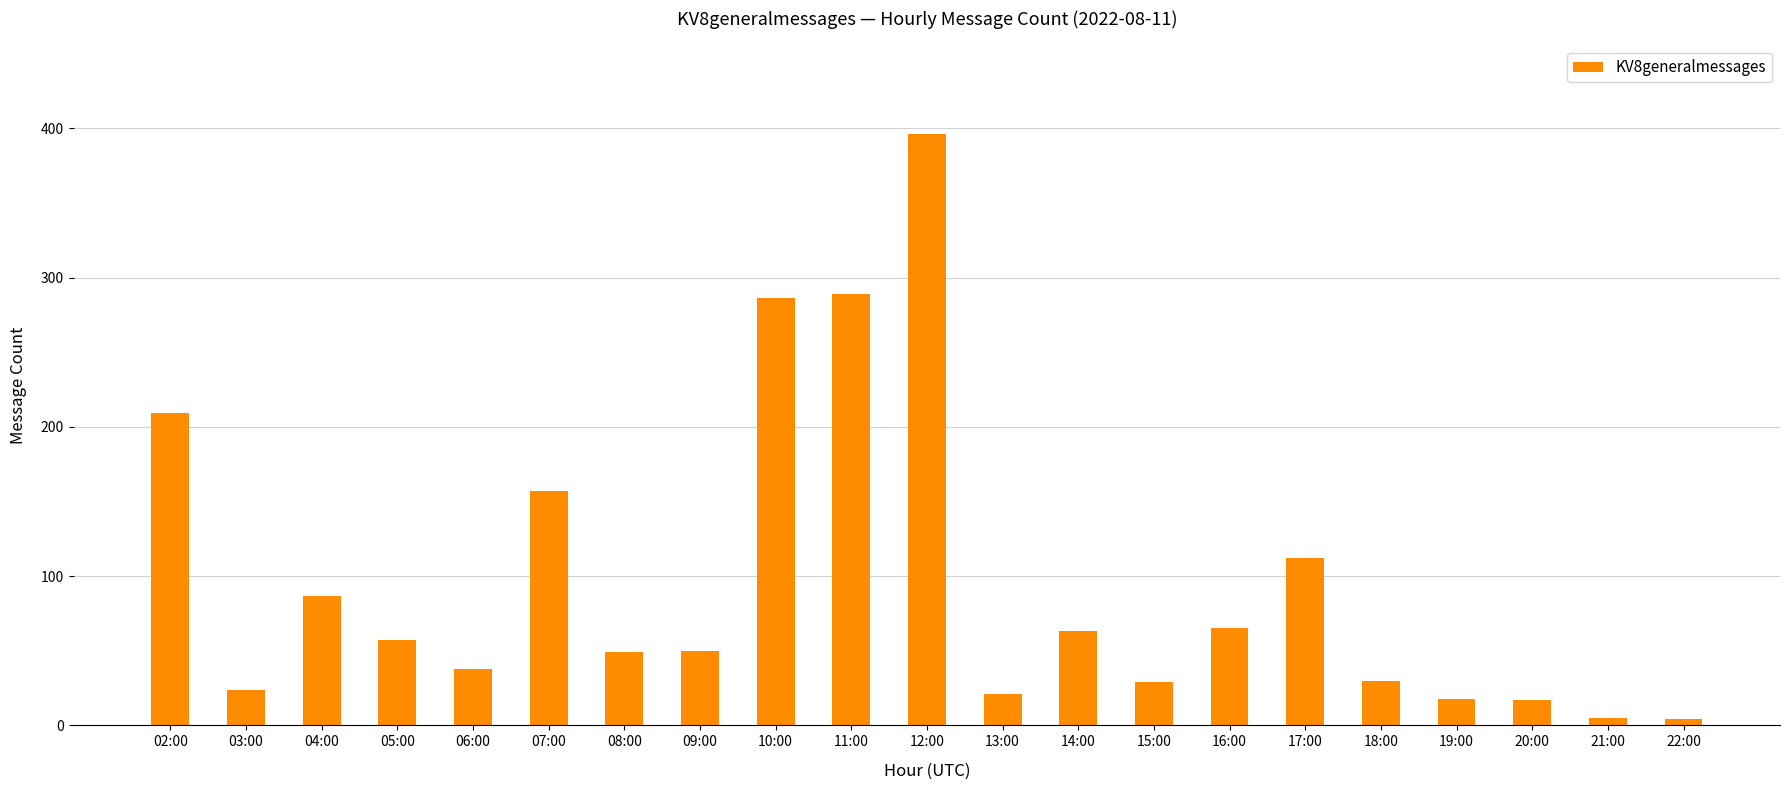

Which label corresponds to the largest value in the chart?

12:00